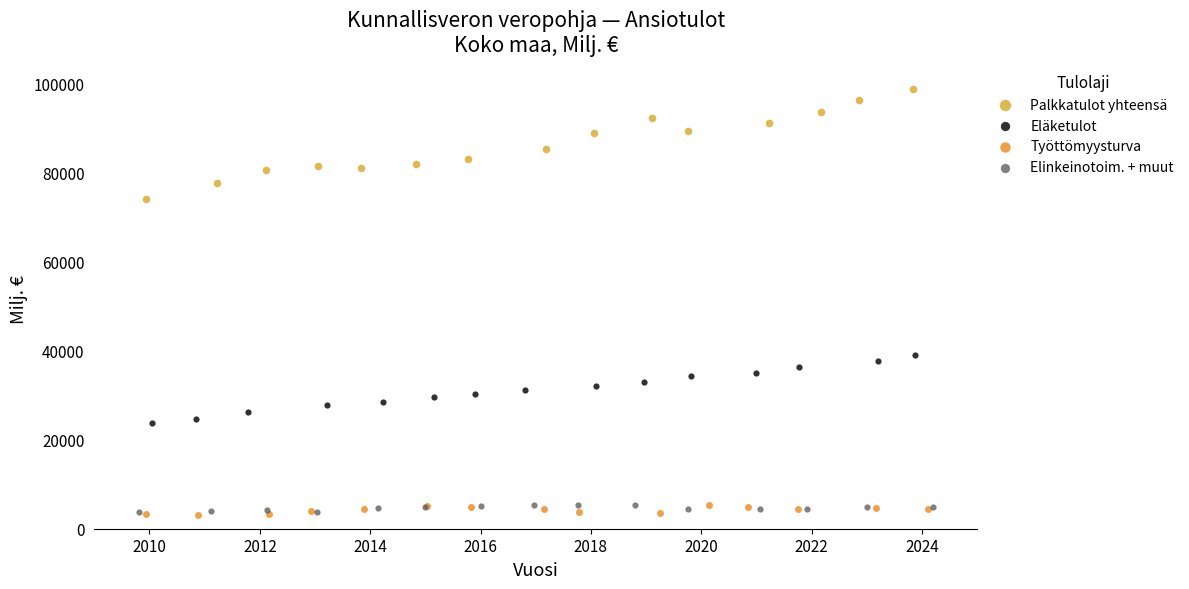

Which series contains the highest Y value?

Palkkatulot yhteensä